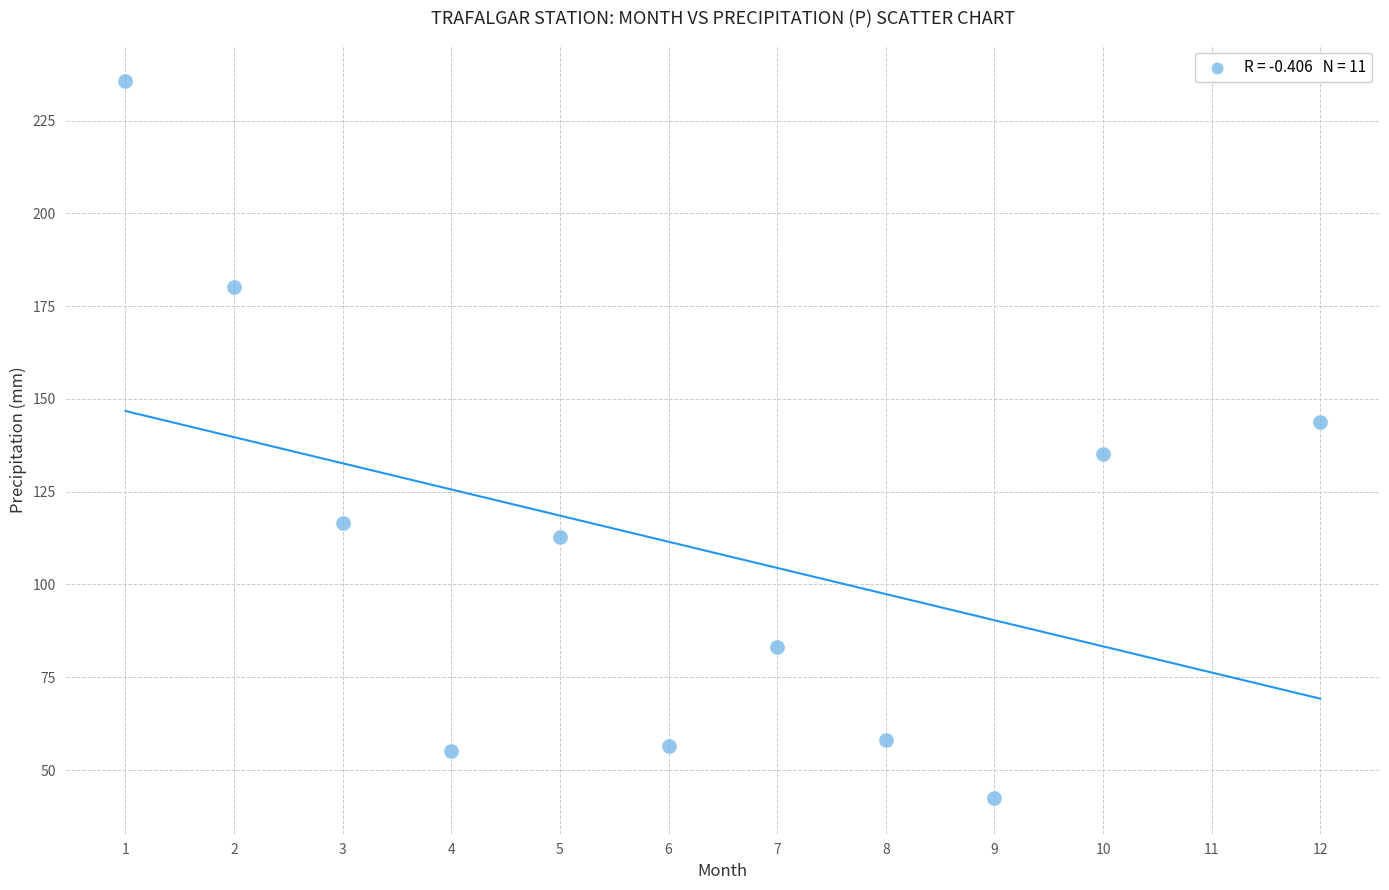

What is the average X value?

6.1